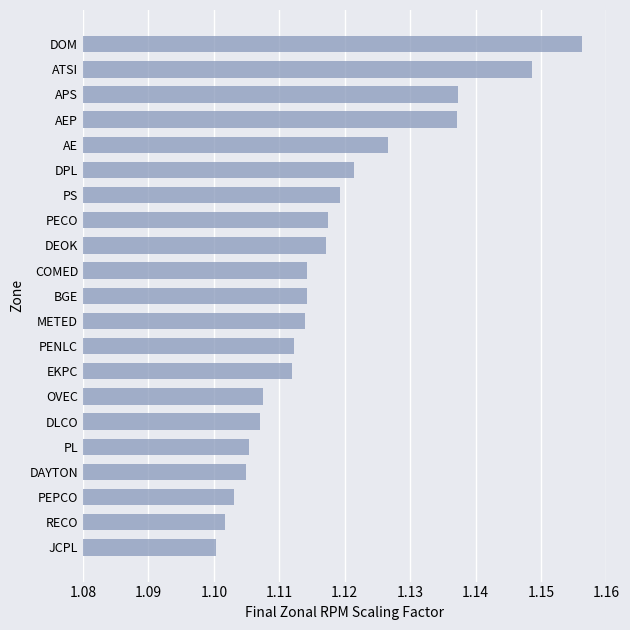

The value at ATSI is 1.1. True or false?

True